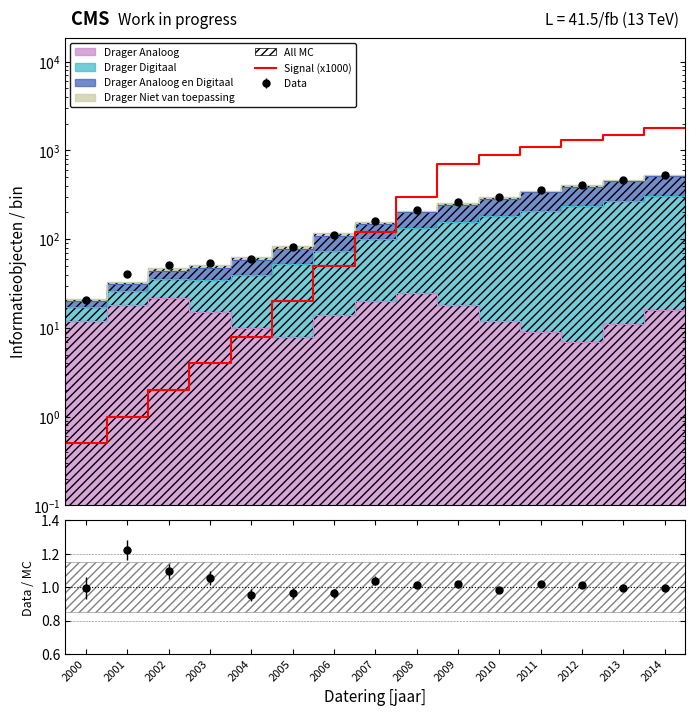

Count the number of values greater than 300.

7